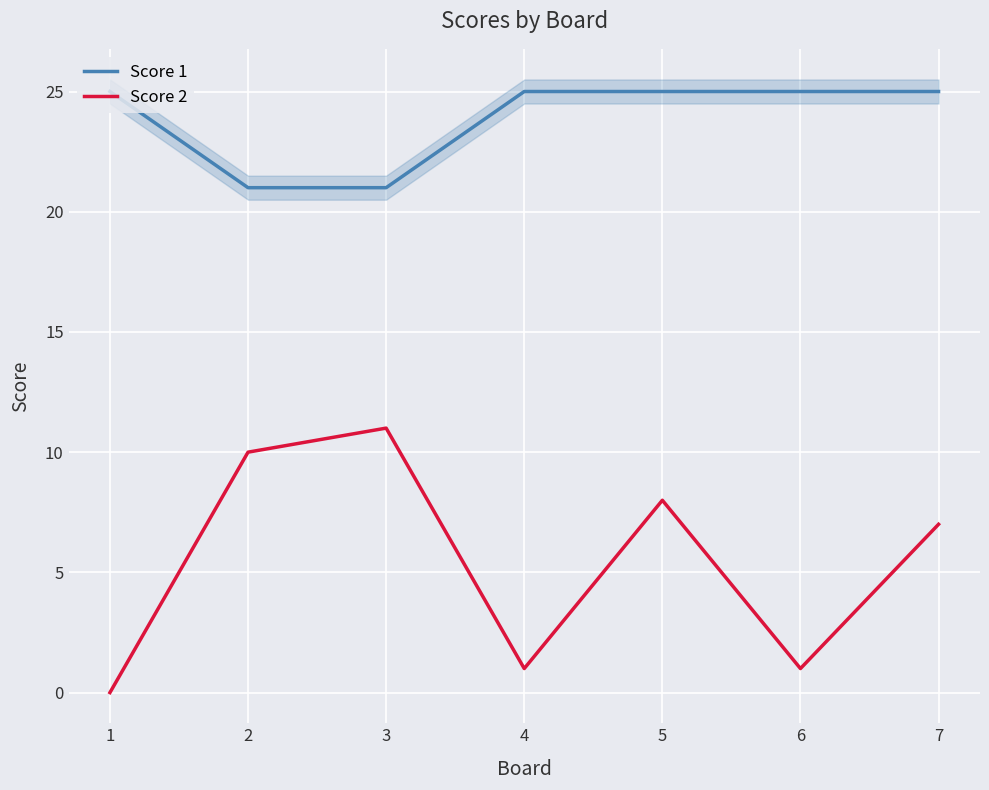

Is it true that Score 2 equals 15 at 3?

False